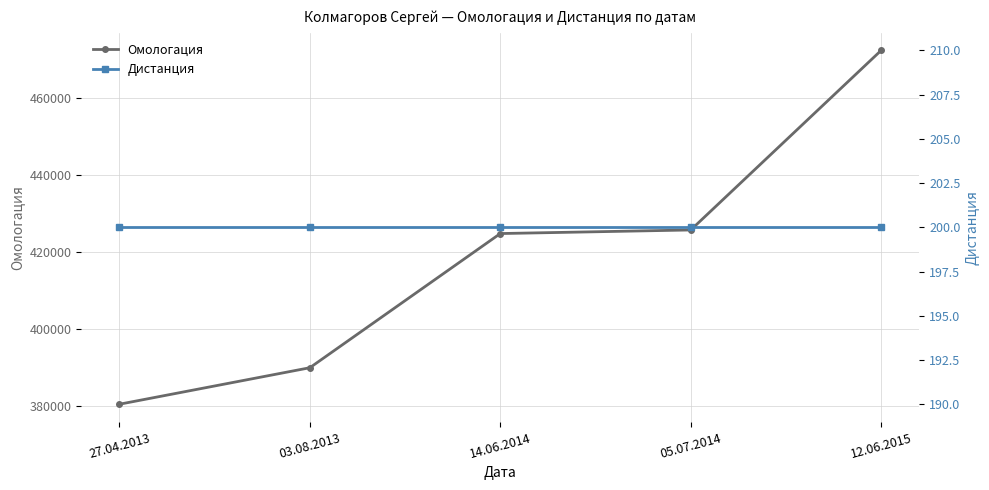

Rank the categories by Дистанция value from lowest to highest.

27.04.2013, 03.08.2013, 14.06.2014, 05.07.2014, 12.06.2015